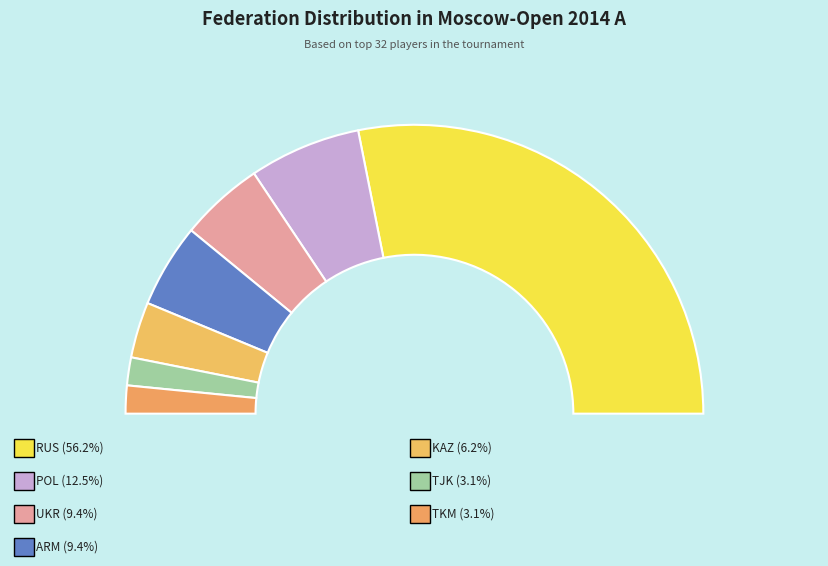

What is the smallest slice in the pie chart?

TJK